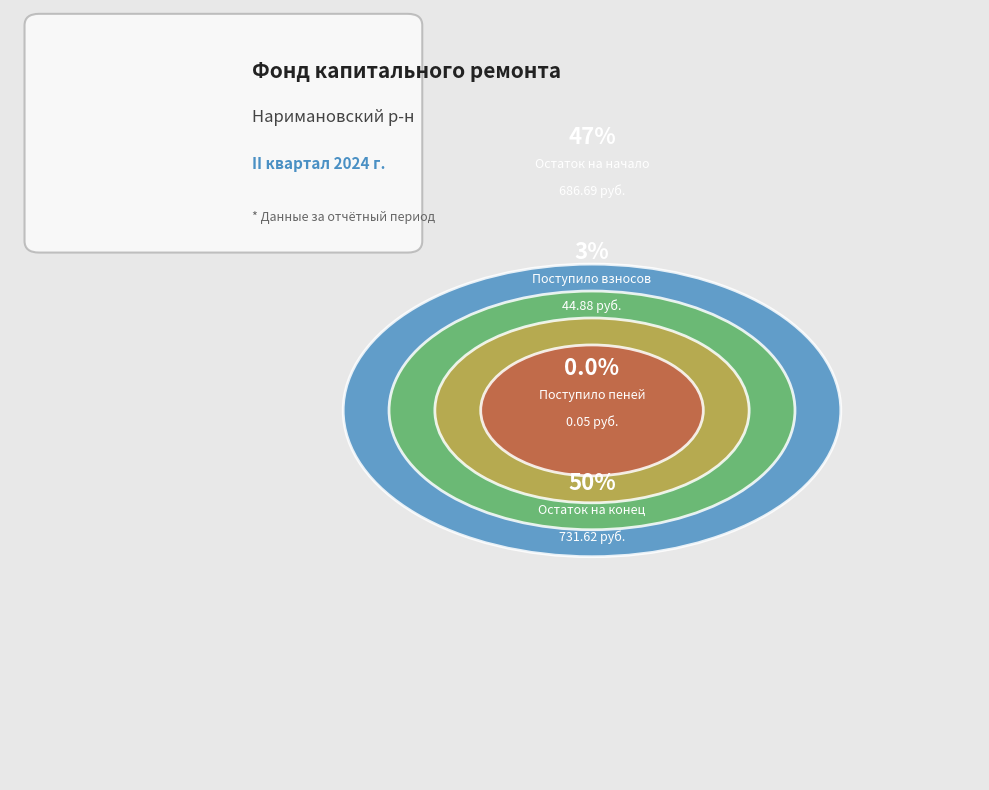

Is Остаток на начало периода the majority of the pie?

No